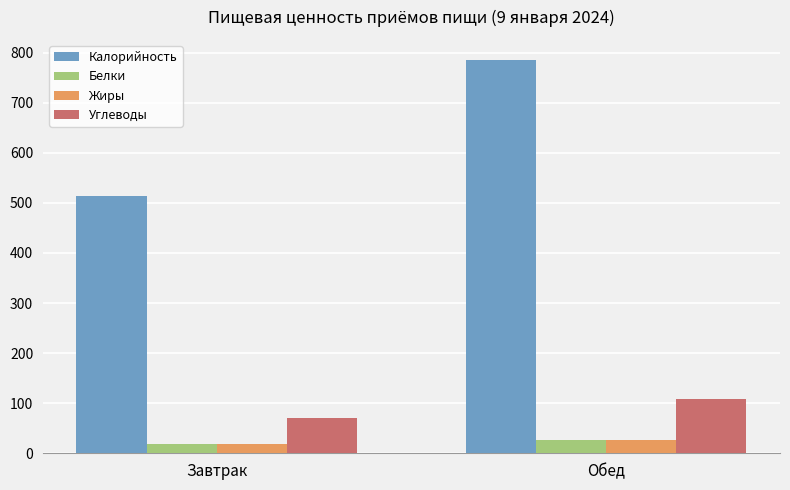

What position from the left is Завтрак?

1